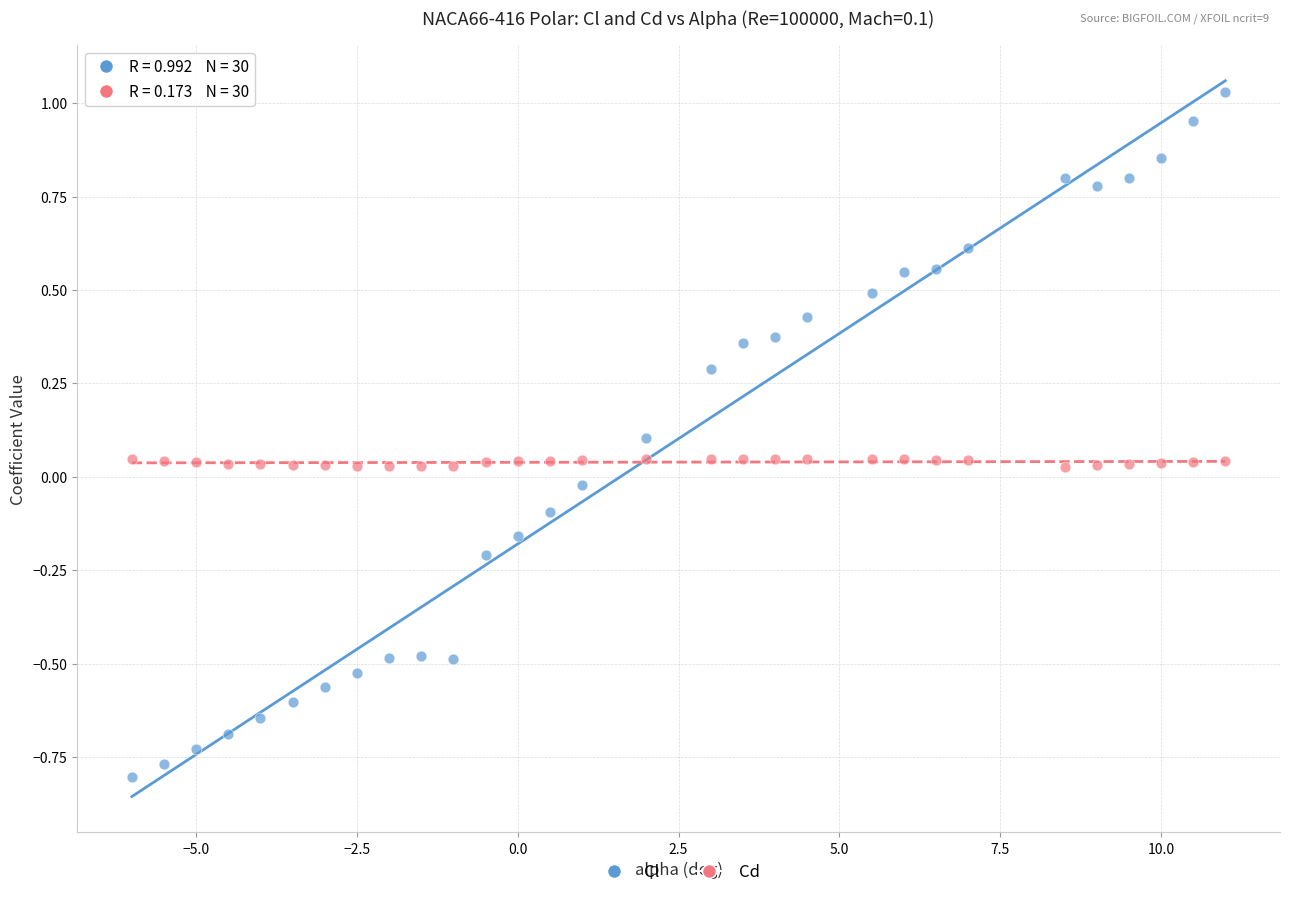

Across all data points, what is the range of X values (max minus min)?

17.0